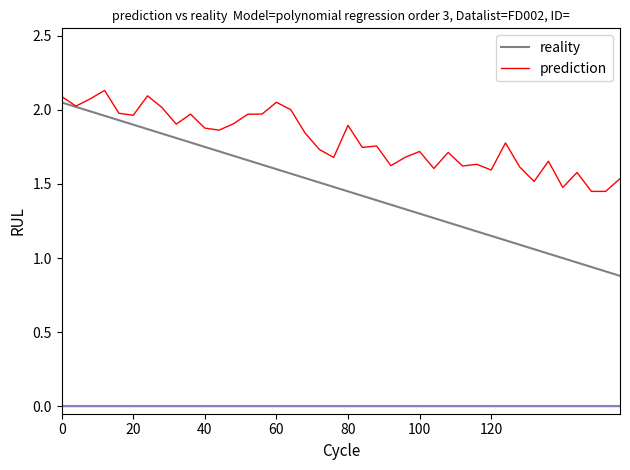

Rank the series by their average value, from highest to lowest.

prediction, reality